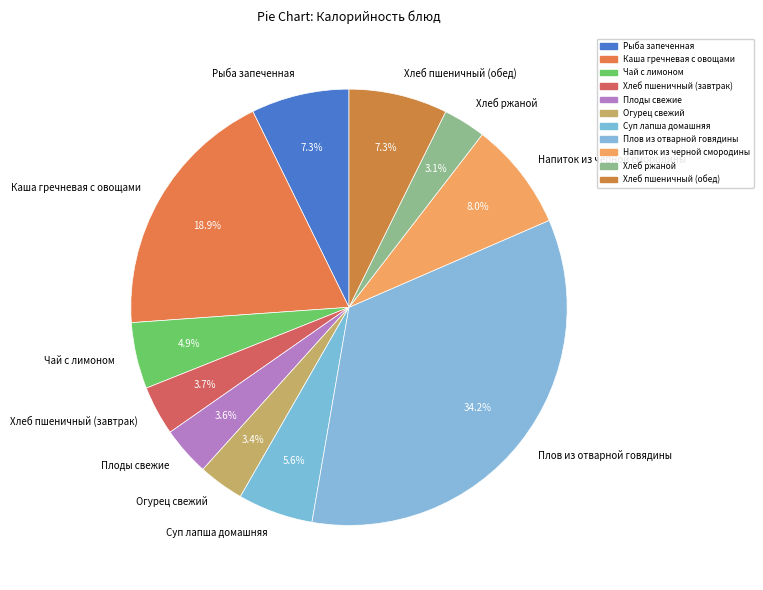

To the nearest percent, what portion does Плов из отварной говядины represent?

34%